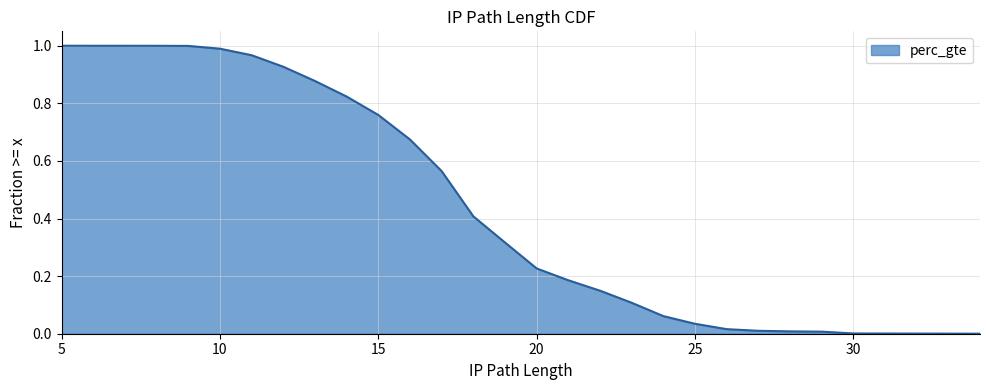

What is the difference between the maximum and minimum values?

1.0